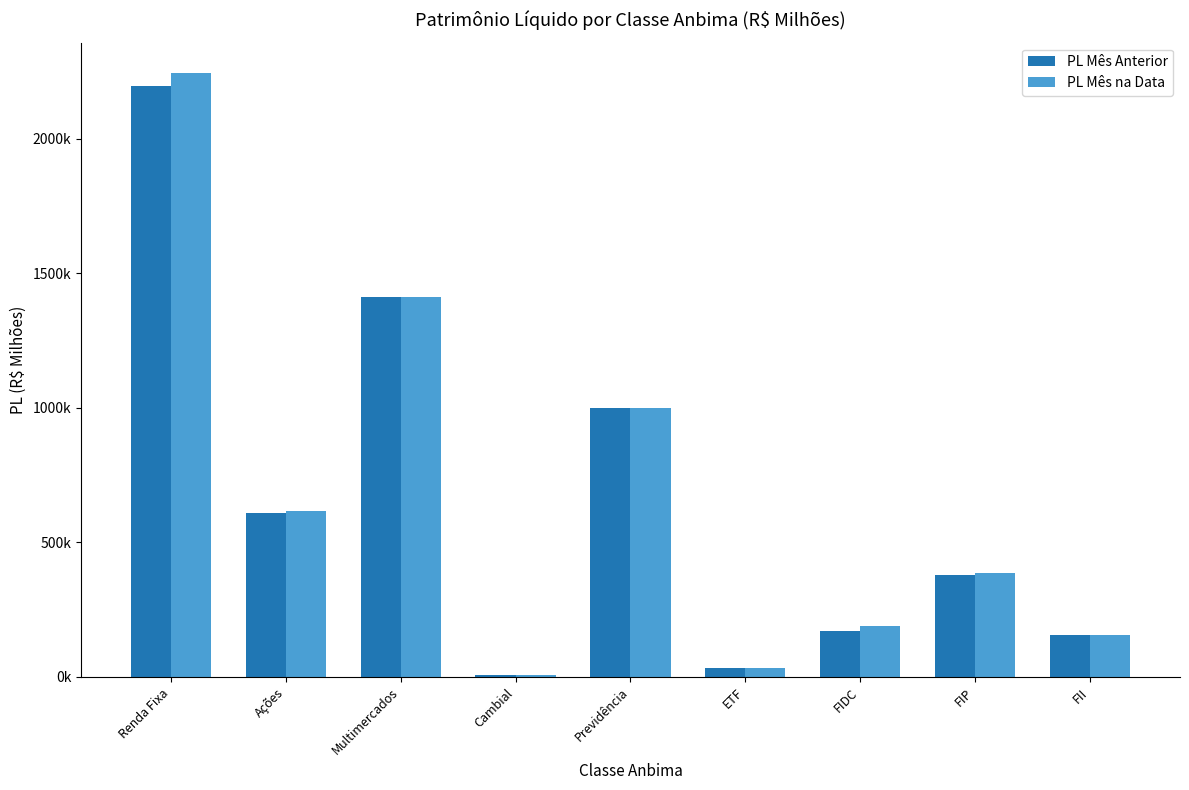

The value of PL Mês Anterior at Renda Fixa is 2196910.8. True or false?

True